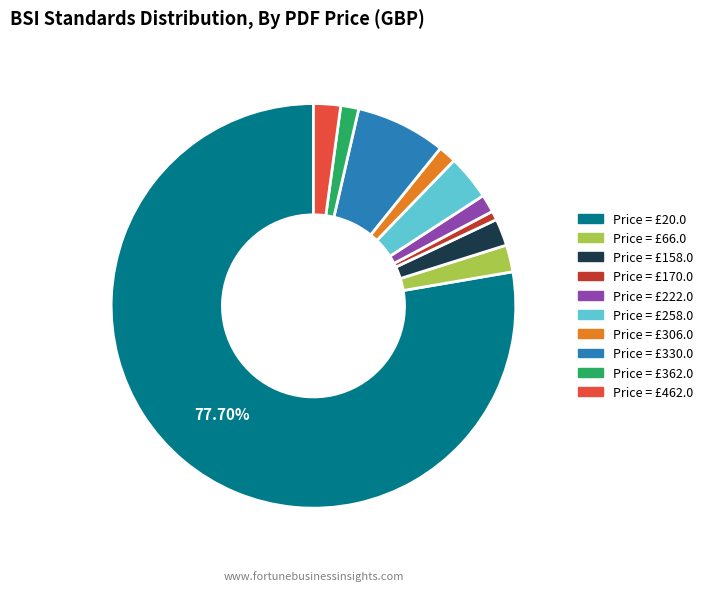

How many slices are in this pie chart?

10